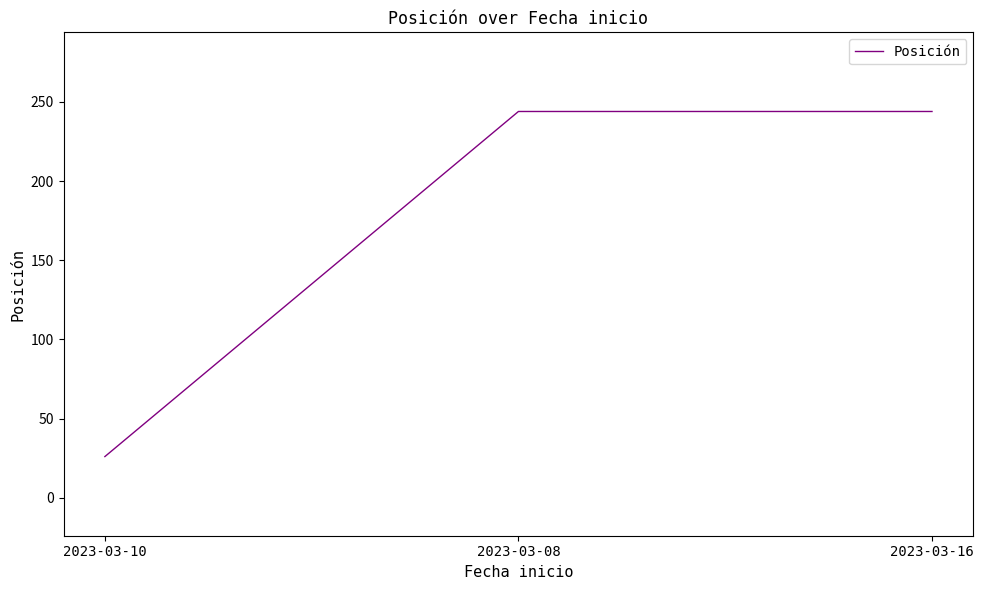

The chart shows a value of 366 at 2023-03-16. True or false?

False